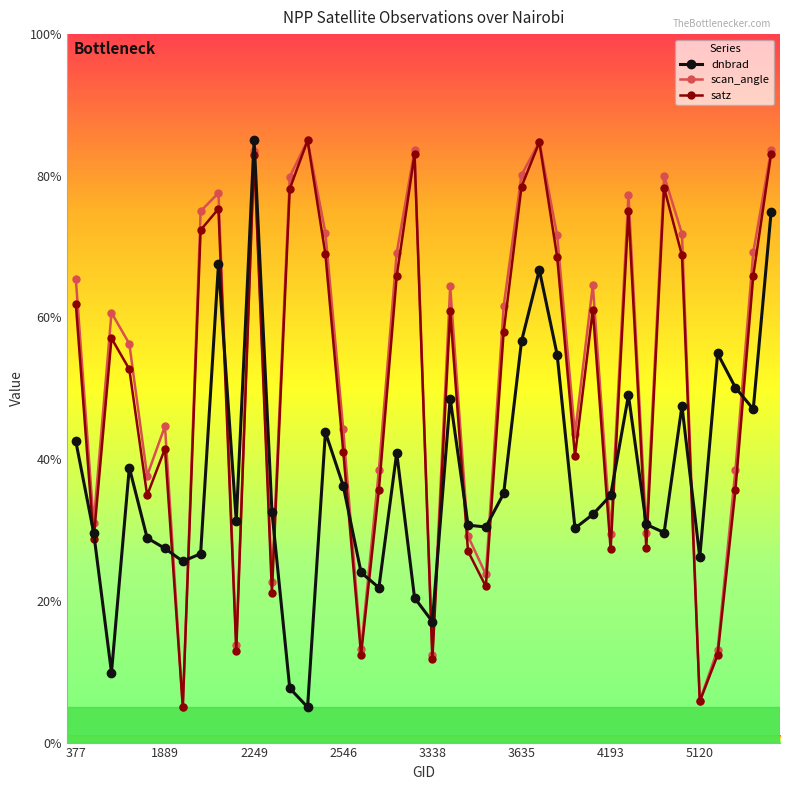

True or false: dnbrad and scan_angle cross at least once.

True